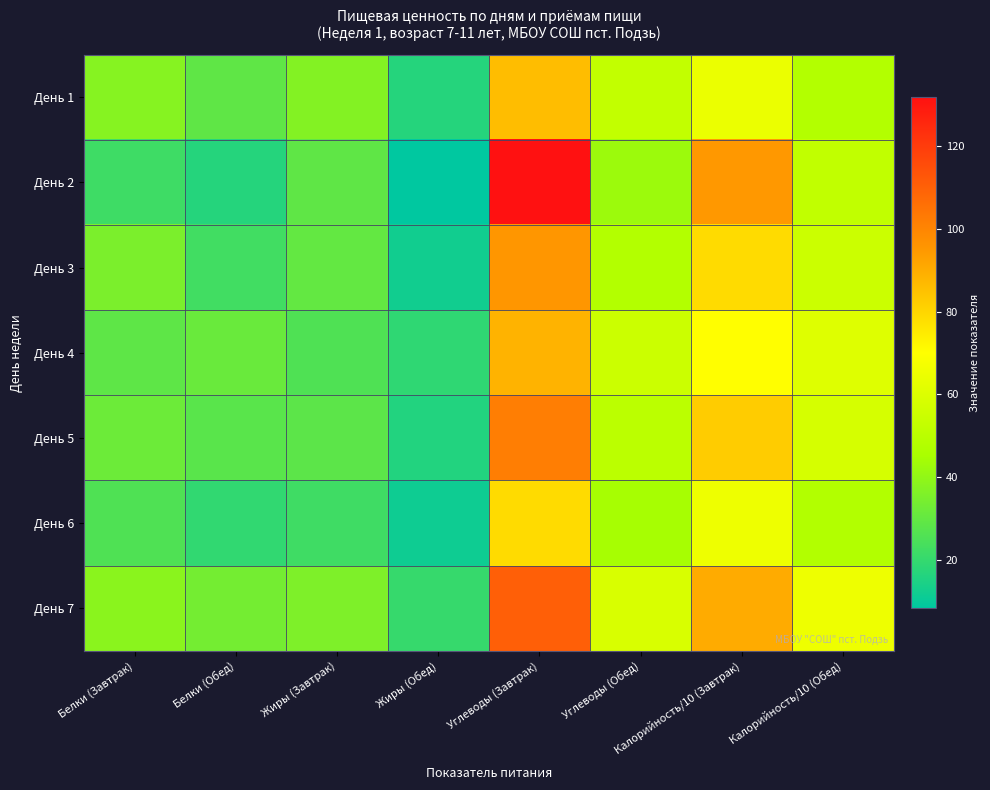

Reading left to right, what are all the values shown in this chart?

День 1: Белки (Завтрак)=37.6	Белки (Обед)=29.2	Жиры (Завтрак)=37.1	Жиры (Обед)=16.4	Углеводы (Завтрак)=85.8	Углеводы (Обед)=52.4	Калорийность/10 (Завтрак)=64.3	Калорийность/10 (Обед)=48.1
День 2: Белки (Завтрак)=21.7	Белки (Обед)=16.4	Жиры (Завтрак)=29.1	Жиры (Обед)=8.2	Углеводы (Завтрак)=131.9	Углеводы (Обед)=42.3	Калорийность/10 (Завтрак)=94.8	Калорийность/10 (Обед)=52.1
День 3: Белки (Завтрак)=35.2	Белки (Обед)=22.5	Жиры (Завтрак)=30.1	Жиры (Обед)=12.3	Углеводы (Завтрак)=95.4	Углеводы (Обед)=48.2	Калорийность/10 (Завтрак)=78.5	Калорийность/10 (Обед)=55.3
День 4: Белки (Завтрак)=28.9	Белки (Обед)=31.2	Жиры (Завтрак)=25.6	Жиры (Обед)=18.7	Углеводы (Завтрак)=88.3	Углеводы (Обед)=55.1	Калорийность/10 (Завтрак)=70.2	Калорийность/10 (Обед)=60.4
День 5: Белки (Завтрак)=32.1	Белки (Обед)=27.8	Жиры (Завтрак)=28.4	Жиры (Обед)=15.9	Углеводы (Завтрак)=102.1	Углеводы (Обед)=50.3	Калорийность/10 (Завтрак)=82.3	Калорийность/10 (Обед)=58.2
День 6: Белки (Завтрак)=25.6	Белки (Обед)=19.3	Жиры (Завтрак)=22.1	Жиры (Обед)=11.4	Углеводы (Завтрак)=78.6	Углеводы (Обед)=44.7	Калорийность/10 (Завтрак)=65.4	Калорийность/10 (Обед)=47.8
День 7: Белки (Завтрак)=38.4	Белки (Обед)=33.6	Жиры (Завтрак)=35.8	Жиры (Обед)=20.1	Углеводы (Завтрак)=110.2	Углеводы (Обед)=58.9	Калорийность/10 (Завтрак)=90.1	Калорийность/10 (Обед)=65.3